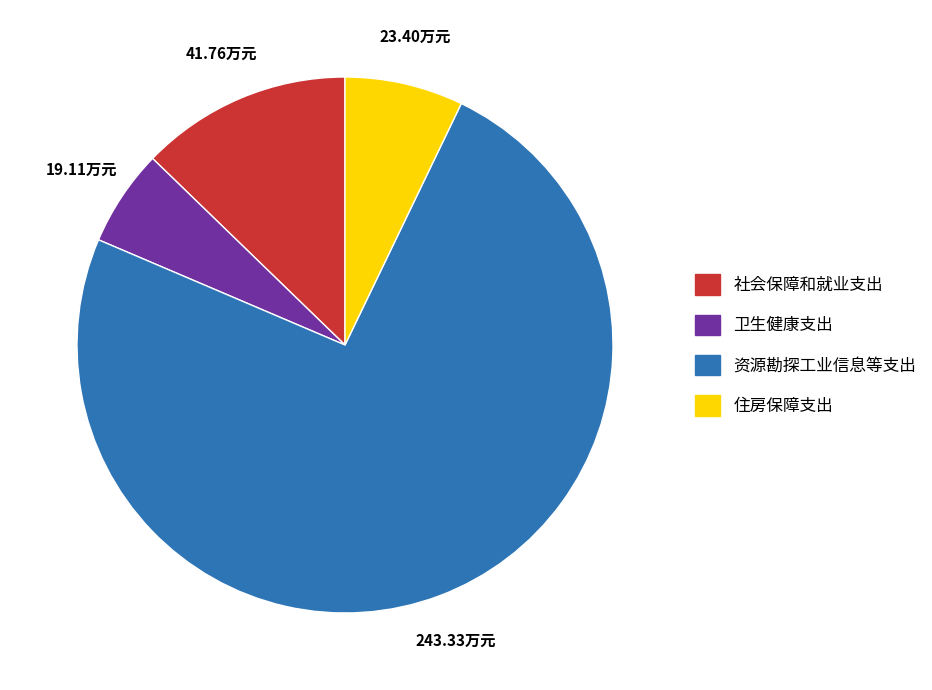

Rank the categories by value from highest to lowest.

资源勘探工业信息等支出, 社会保障和就业支出, 住房保障支出, 卫生健康支出